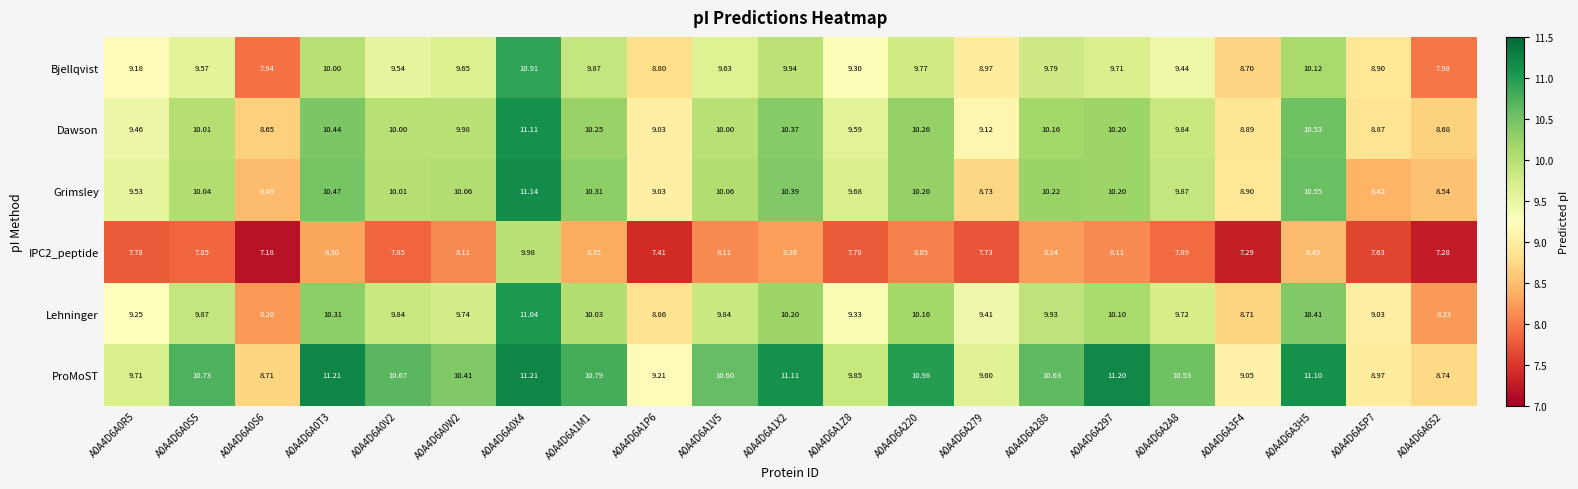

Which series has the largest total across all categories?

ProMoST